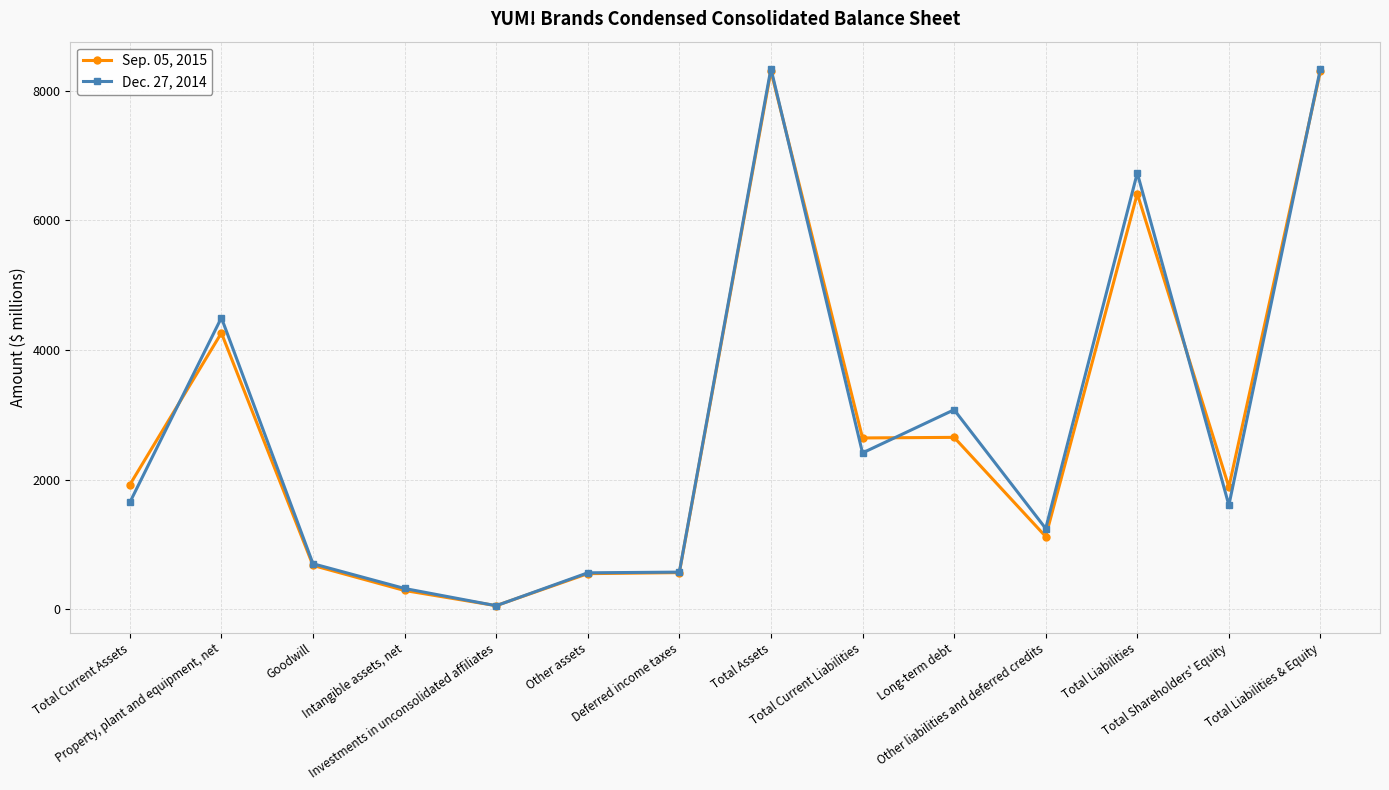

At which category does the chart reach its minimum across all series?

Investments in unconsolidated affiliates